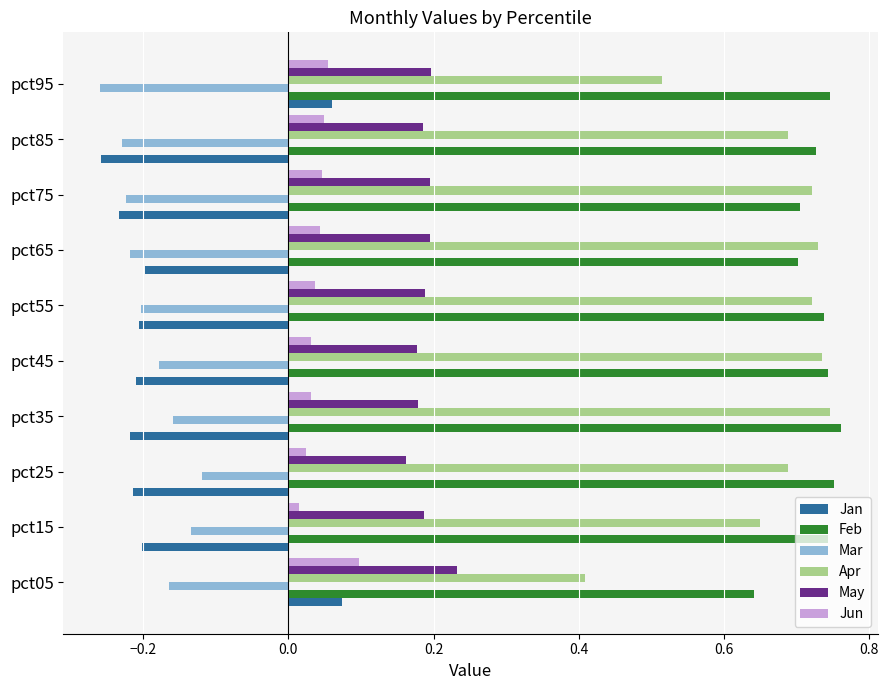

Which series has the largest total across all categories?

Feb